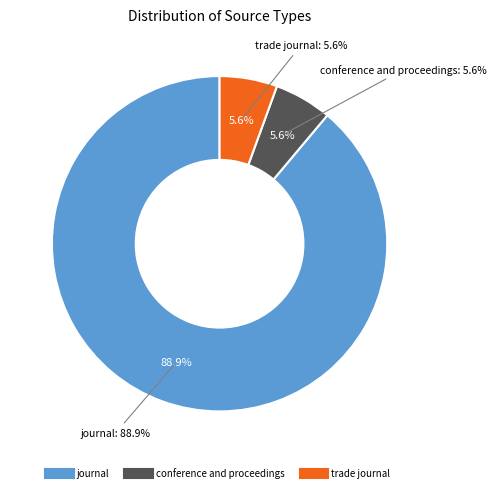

Count the number of slices in the pie.

3